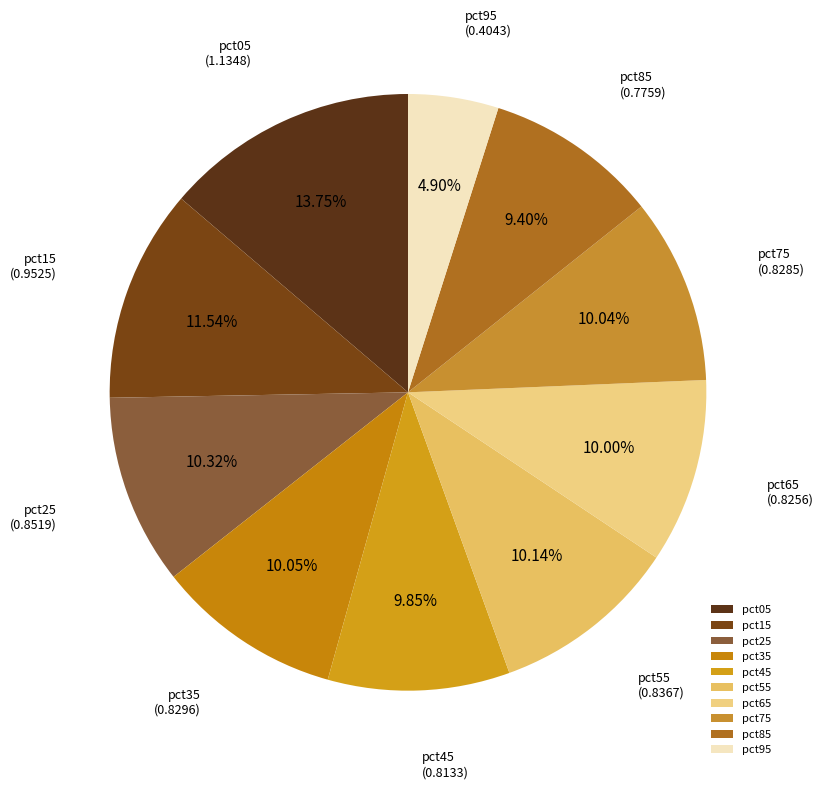

To the nearest percent, what is the difference between the pct35 and pct05 slice percentages?

4%